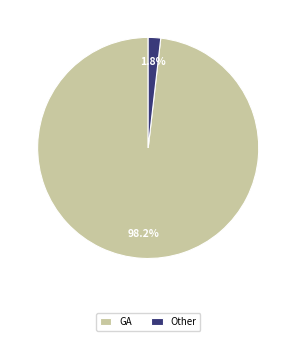

Which slice is the smallest?

Other